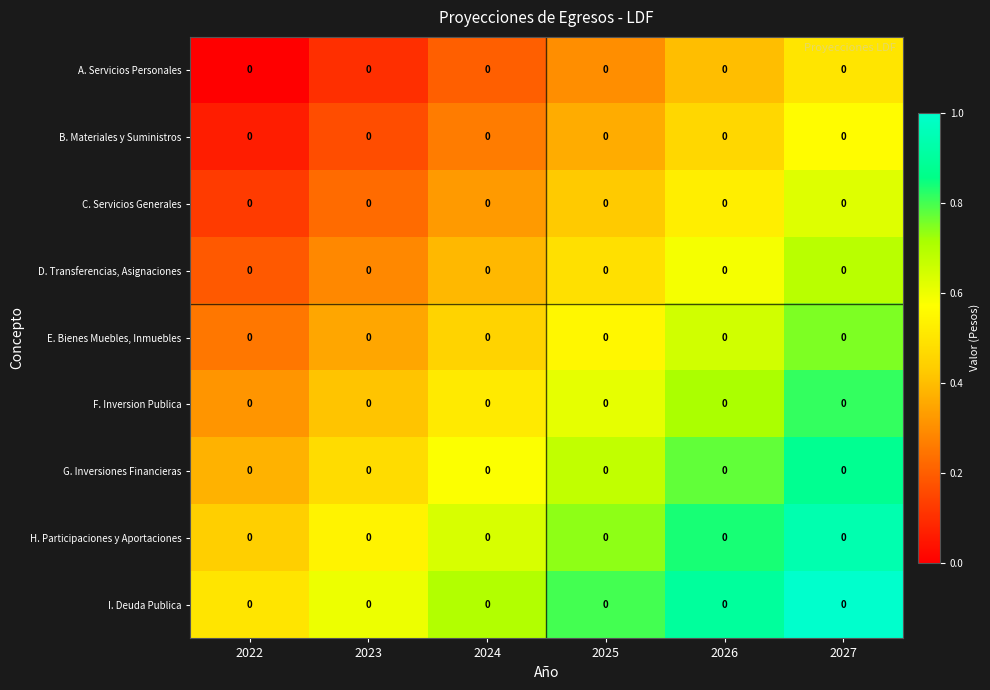

List the labels in order of C. Servicios Generales value, largest first.

2027, 2026, 2025, 2024, 2023, 2022